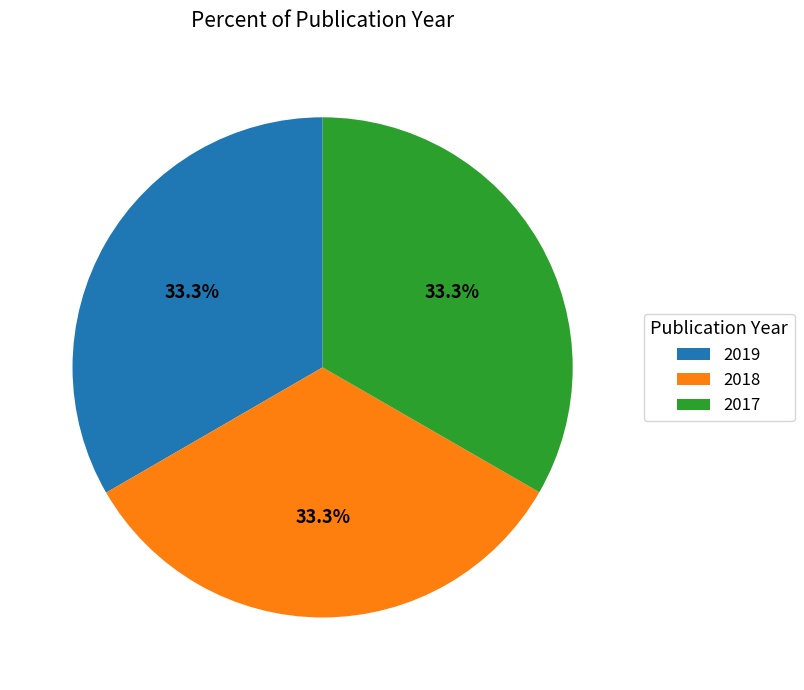

To the nearest percent, what is the combined percentage of 2017 and 2019?

67%